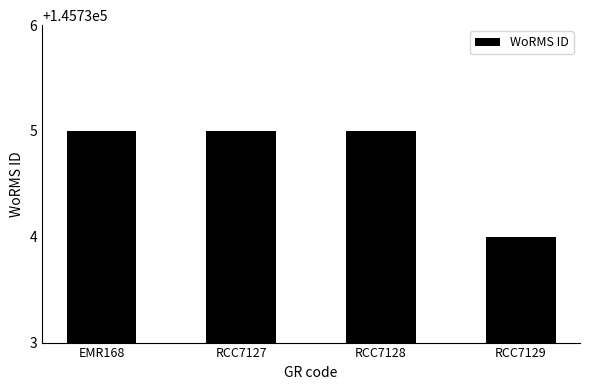

Read the value at RCC7127.

145735